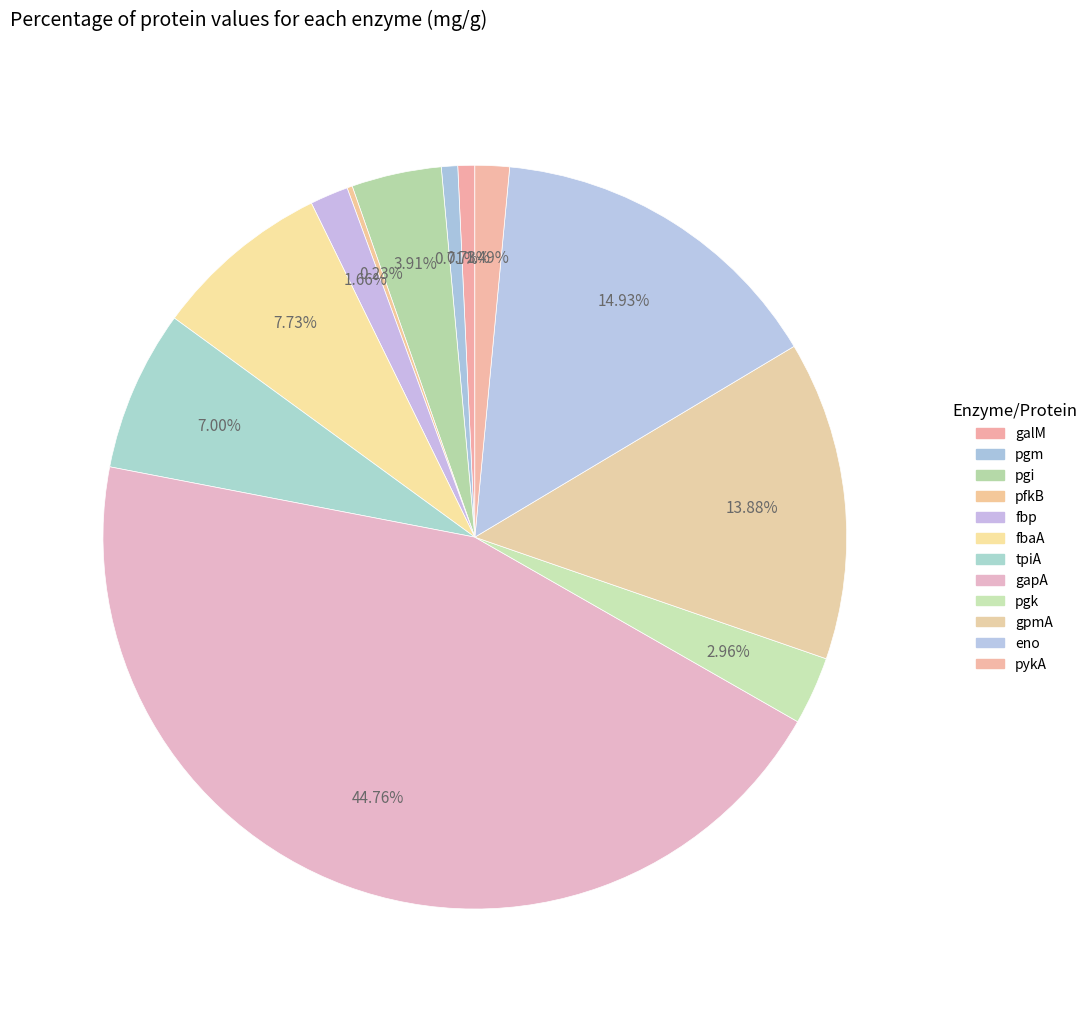

The fbaA slice represents 8% of the pie. True or false?

True